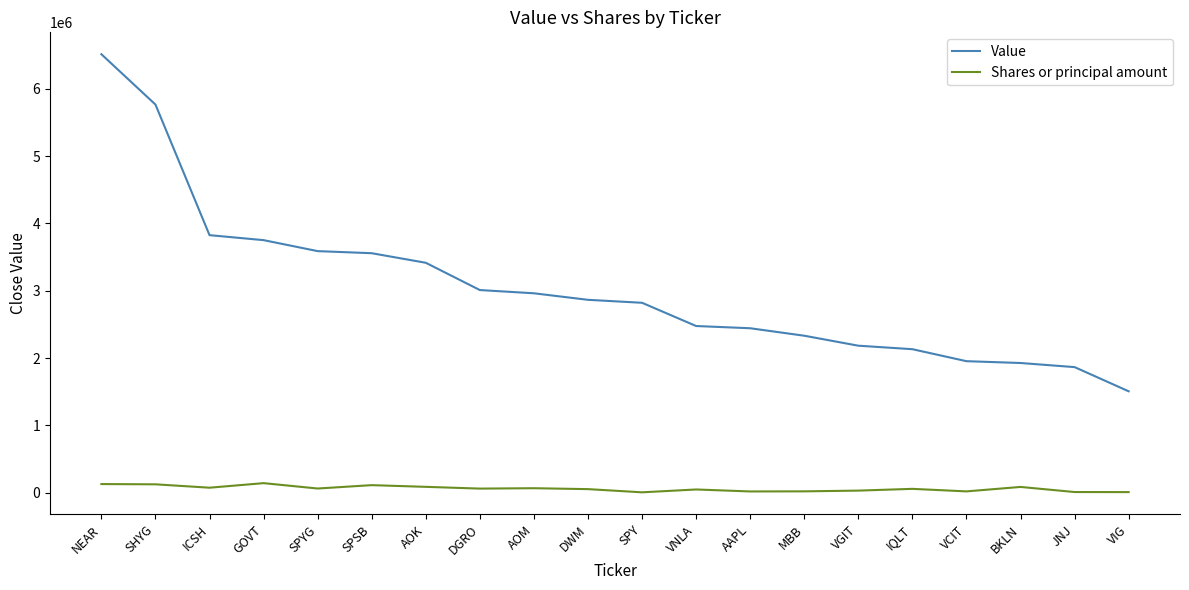

How many lines are shown in the chart?

2